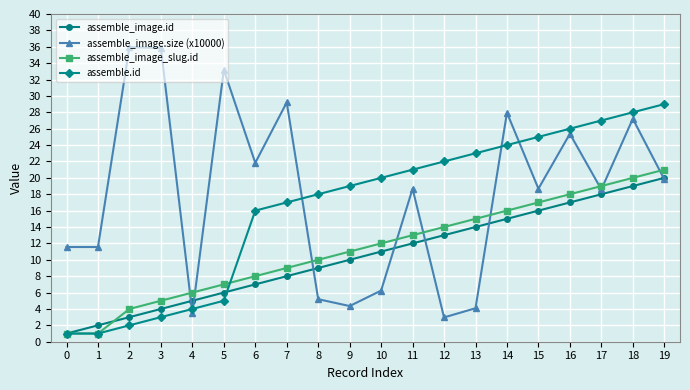

After their last crossing, which series has the higher values: assemble_image_slug.id or assemble_image.id?

assemble_image_slug.id